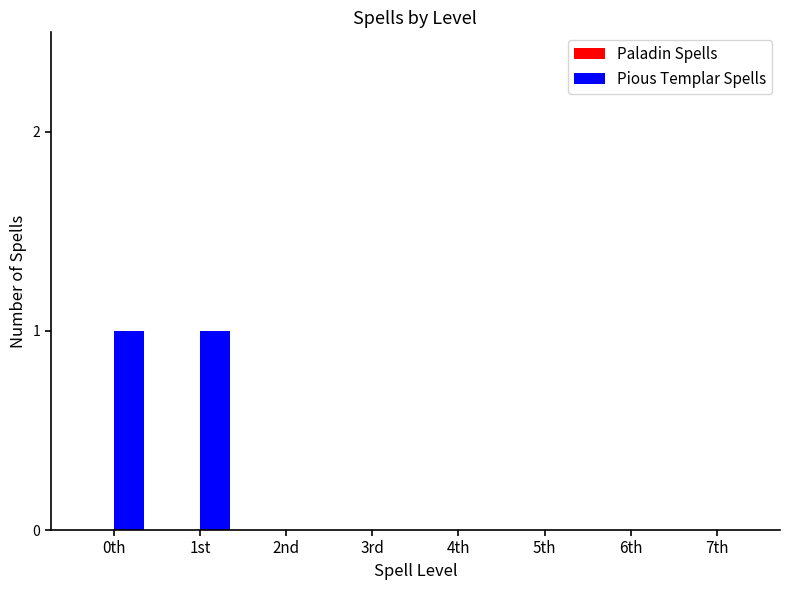

True or false: the data shows 0 at 5th.

True